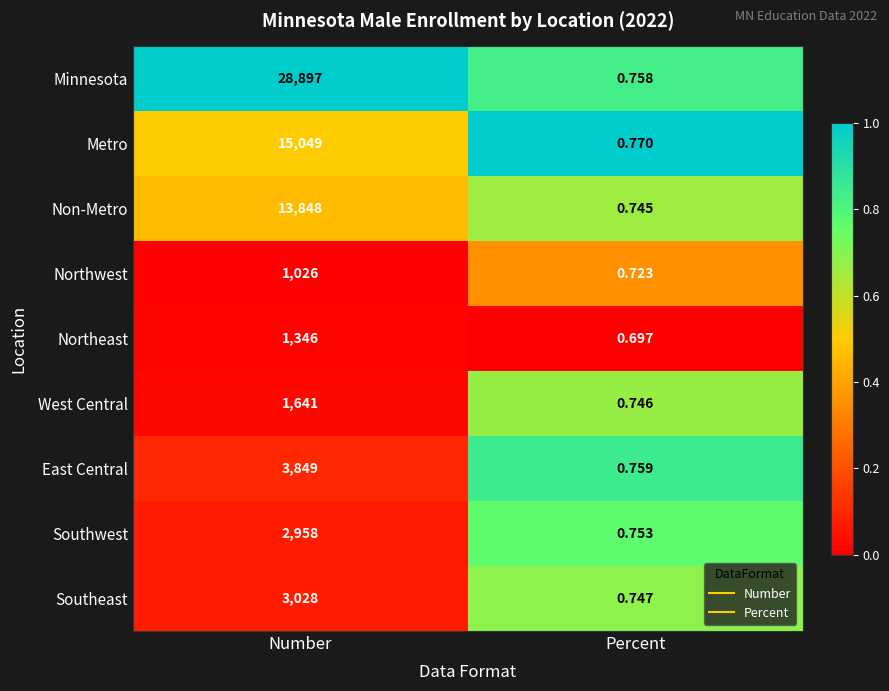

Between Number and Percent, which series saw the biggest shift?

Minnesota